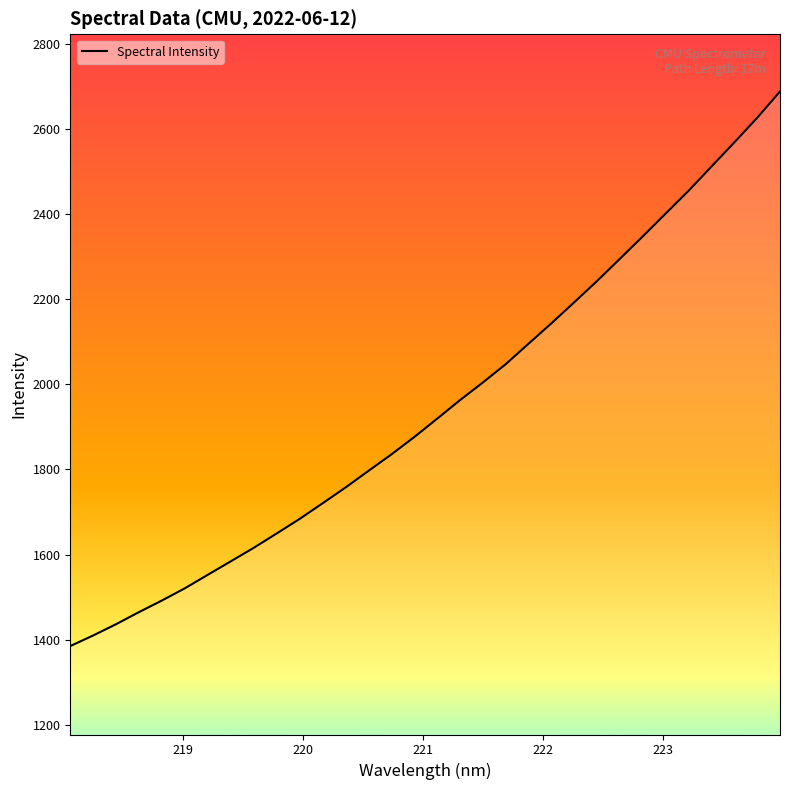

How many series are shown in this chart?

1